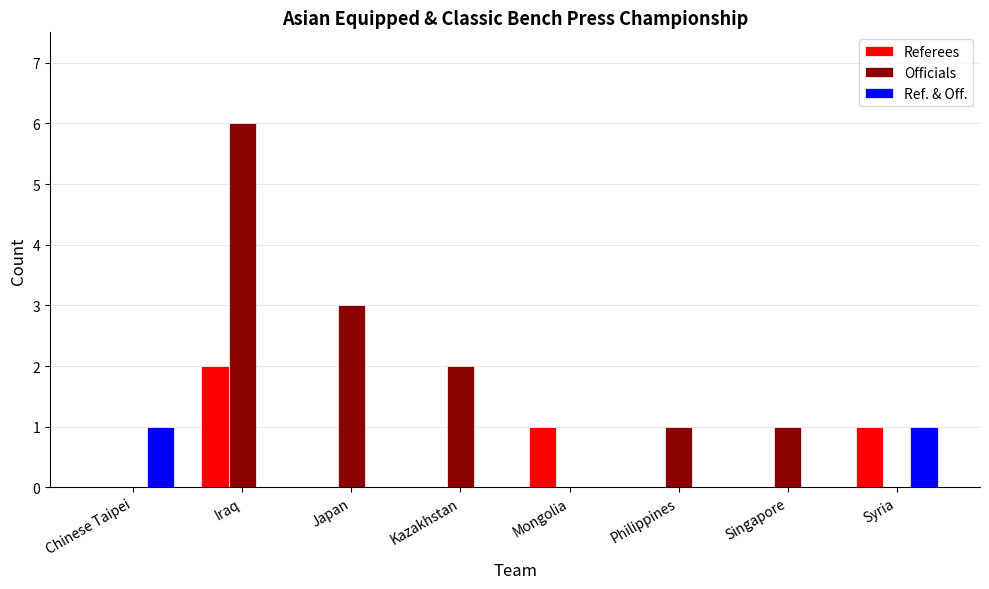

What is the sum of the Referees values at Syria and Philippines?

1